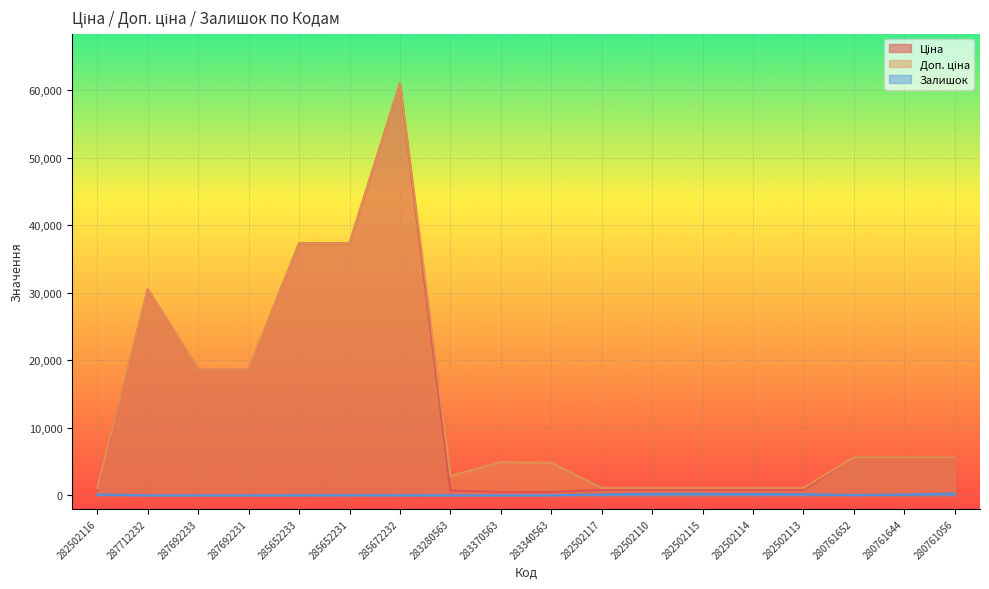

True or false: Доп. ціна and Залишок intersect in this chart.

False